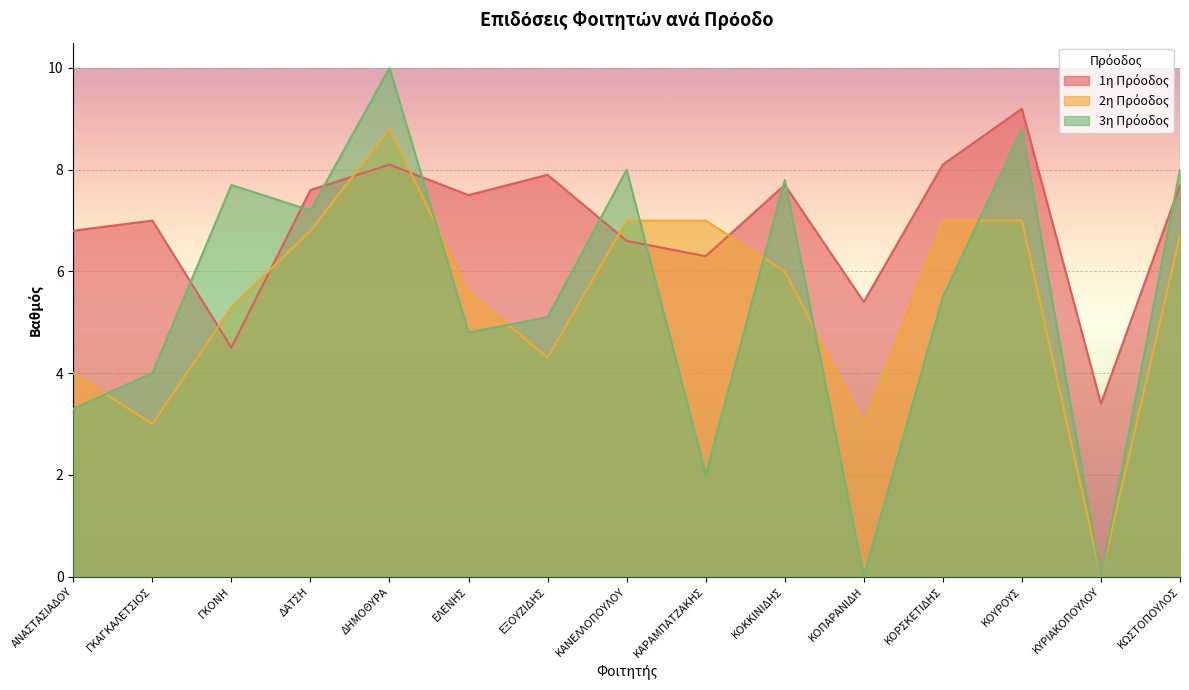

True or false: 3η Πρόοδος has more than 1 points higher than both neighbors.

True